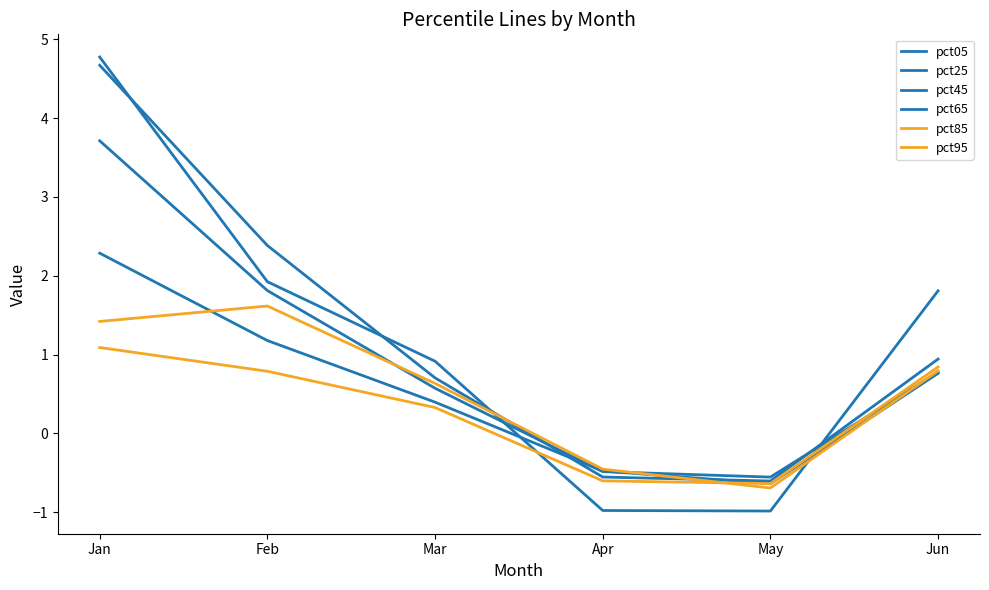

What is the total value across all series at Jan?

18.0